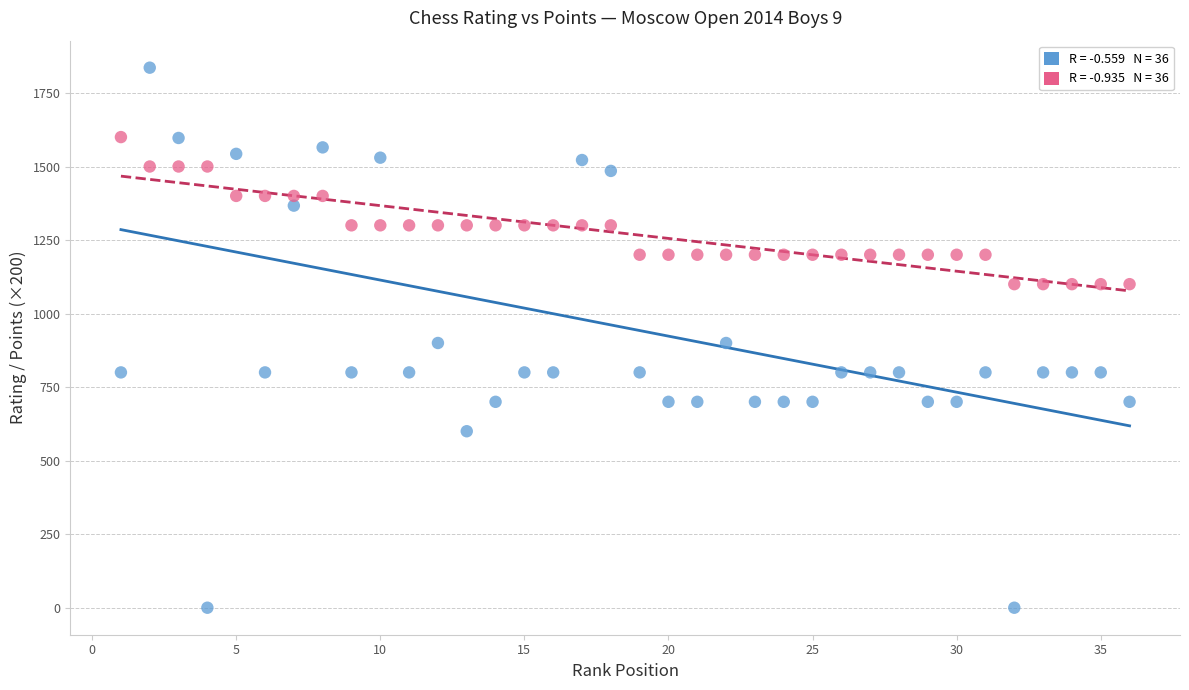

Across all data points, what is the range of Y values (max minus min)?

1836